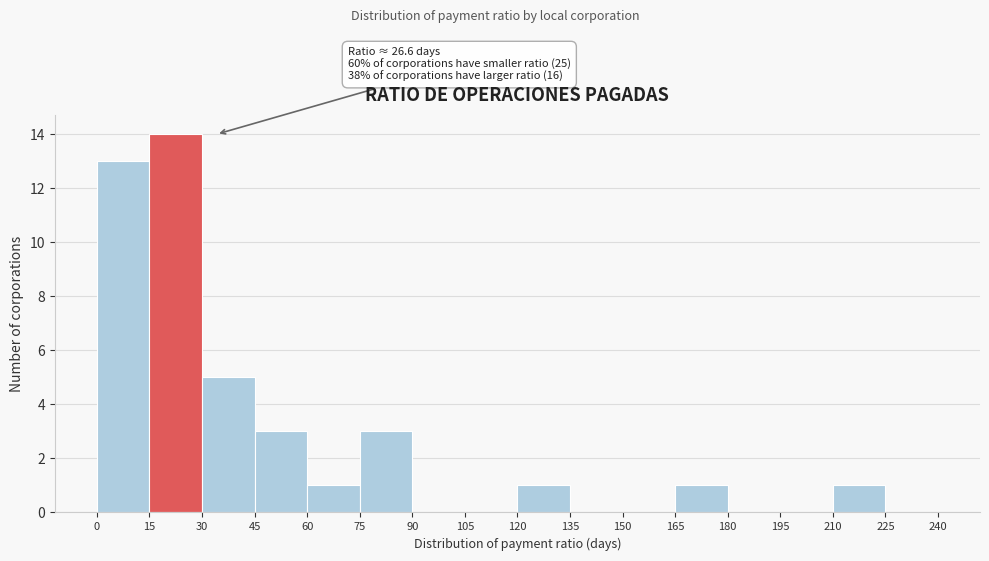

Which range on the x-axis has the tallest bar?

15 to 30